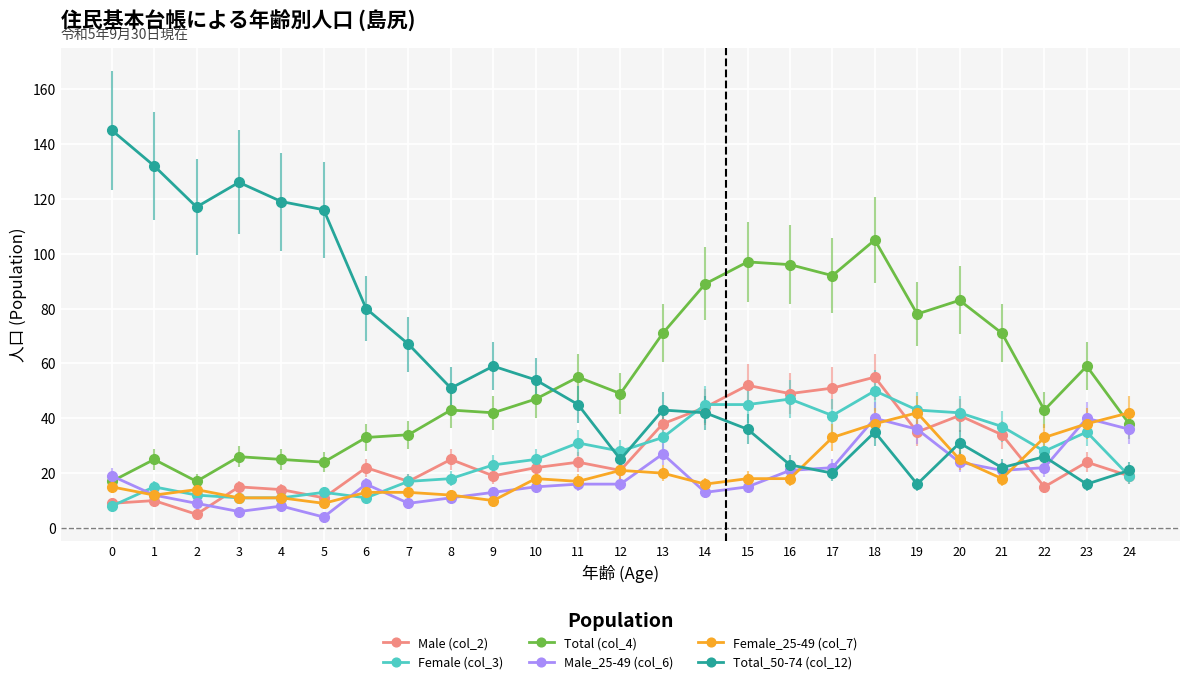

Rank the series by their maximum value, from highest to lowest.

Total_50-74 (col_12), Total (col_4), Male (col_2), Female (col_3), Female_25-49 (col_7), Male_25-49 (col_6)